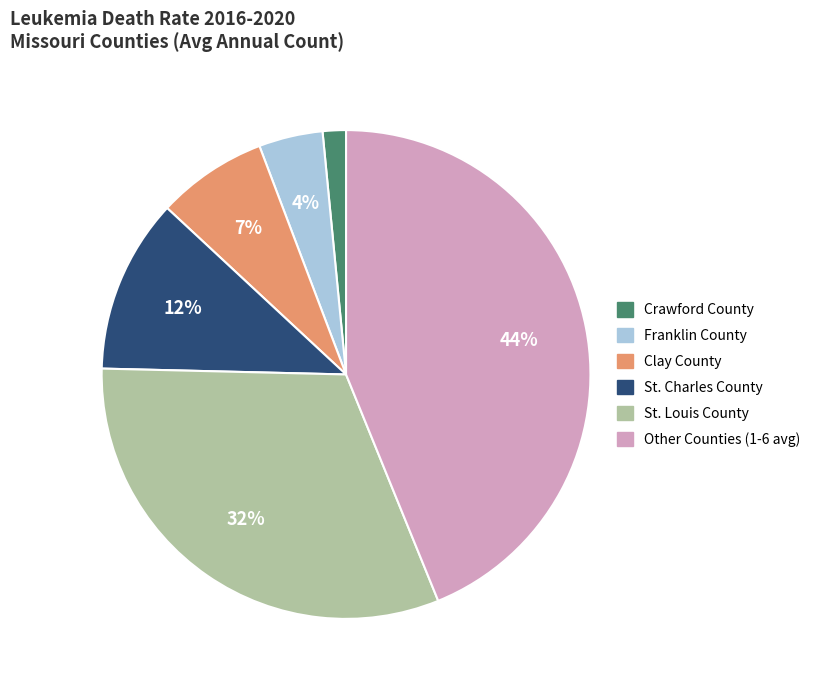

How many slices are in this pie chart?

6